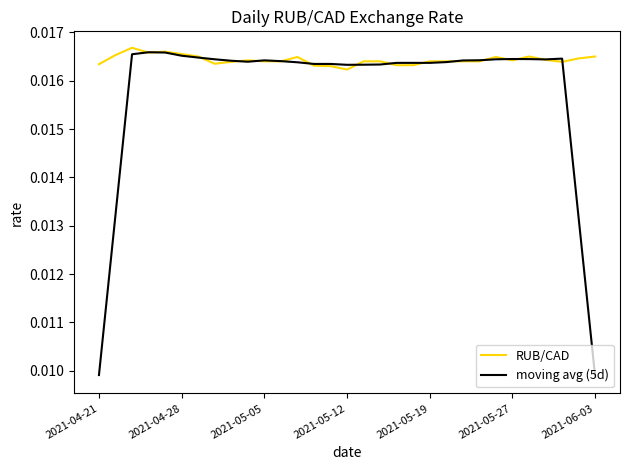

Which series has the largest total across all categories?

RUB/CAD